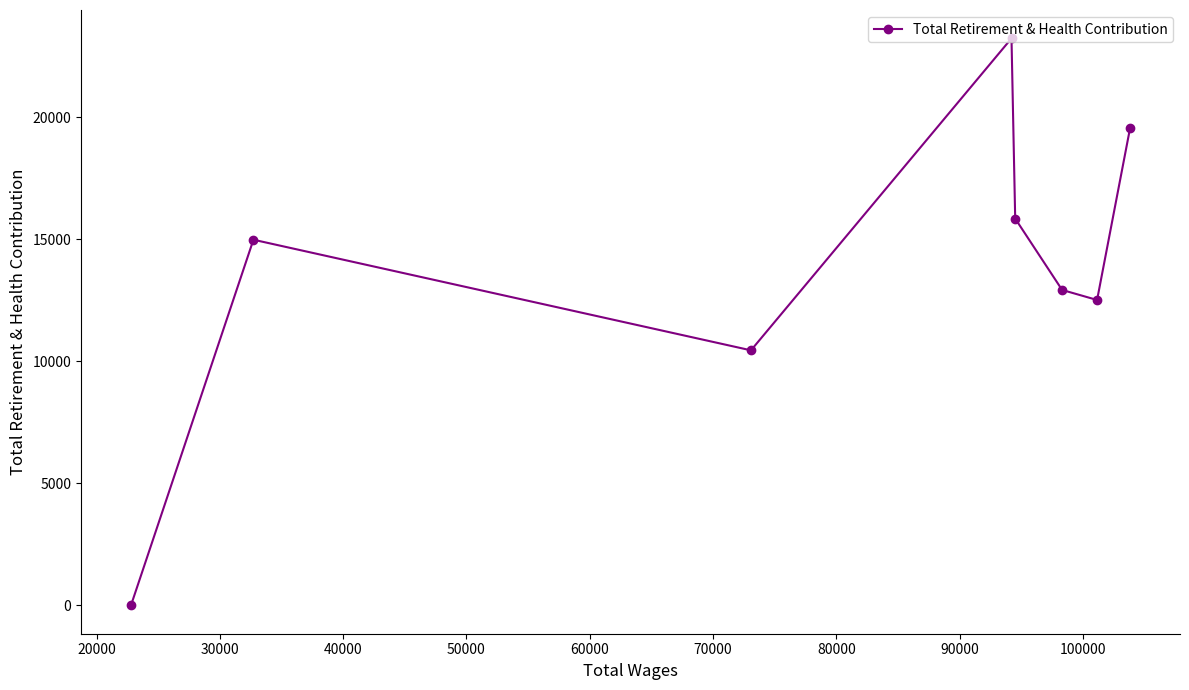

What is the maximum value shown in the chart?

23231